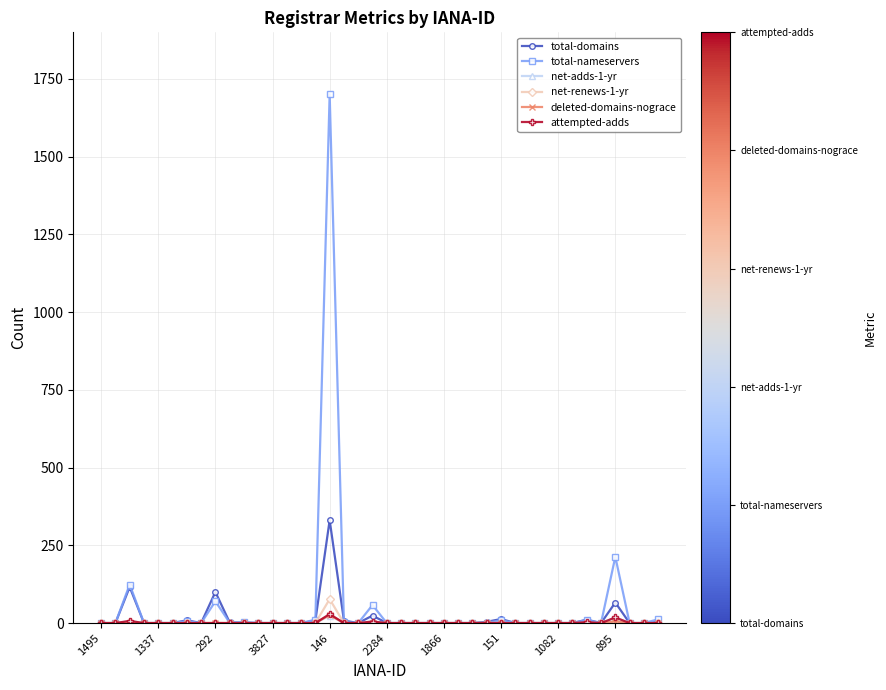

Is this an area chart (filled region under the line)?

No